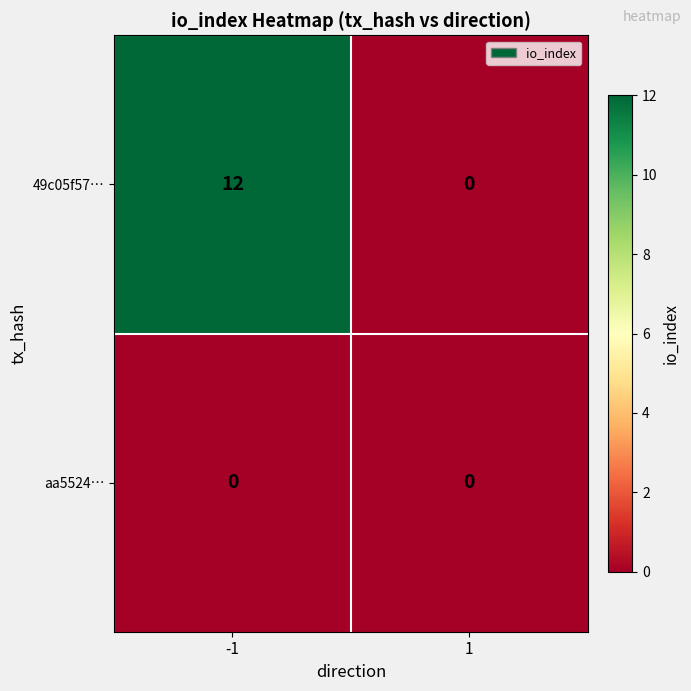

What is the average value of the 49c05f57… series?

6